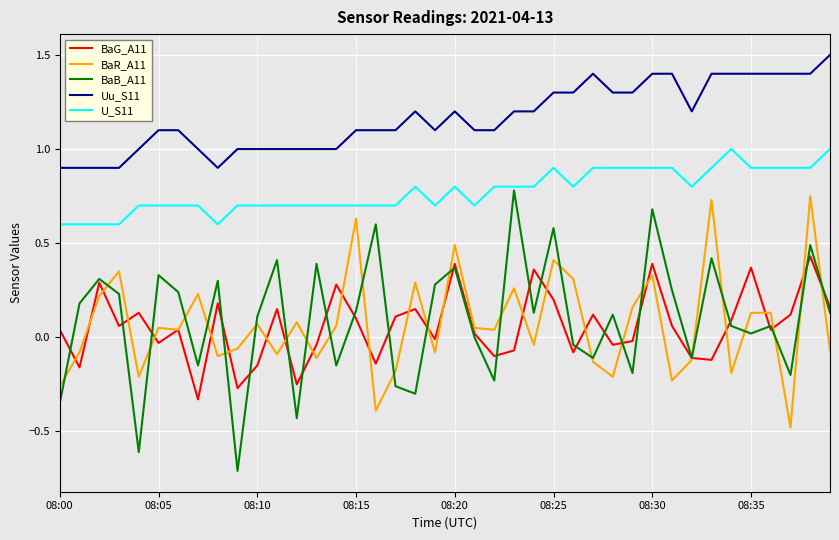

What is the minimum value shown in the chart?

-0.7